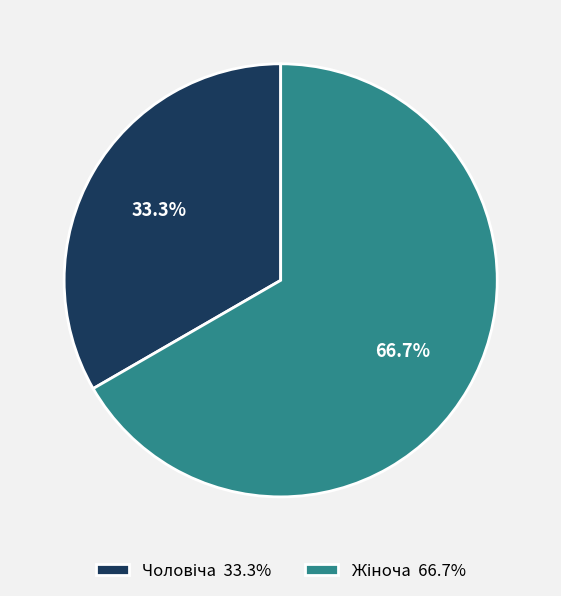

Does any single category account for the majority?

Yes